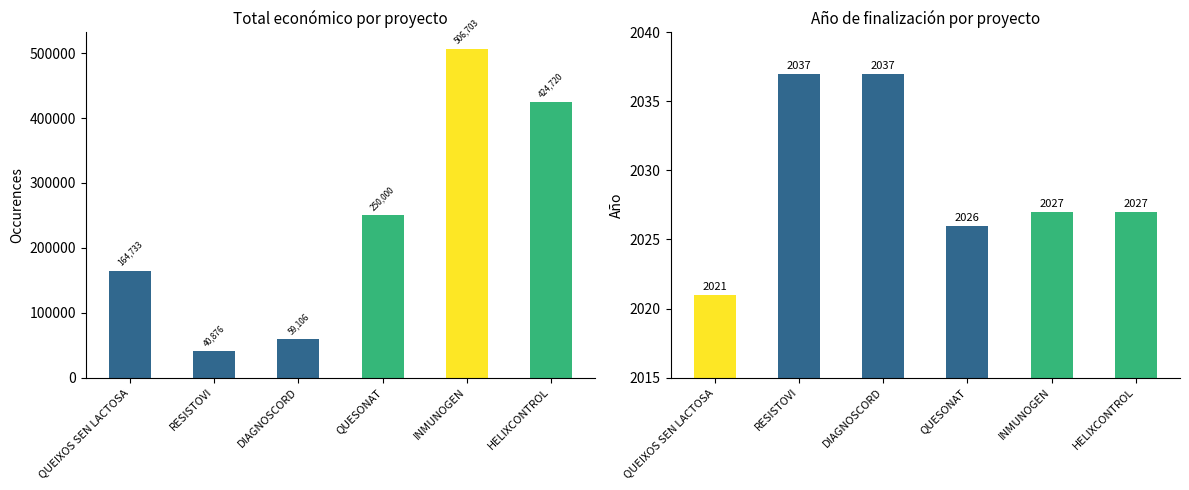

The Total económico series shows 39706 at QUEIXOS SEN LACTOSA. True or false?

False